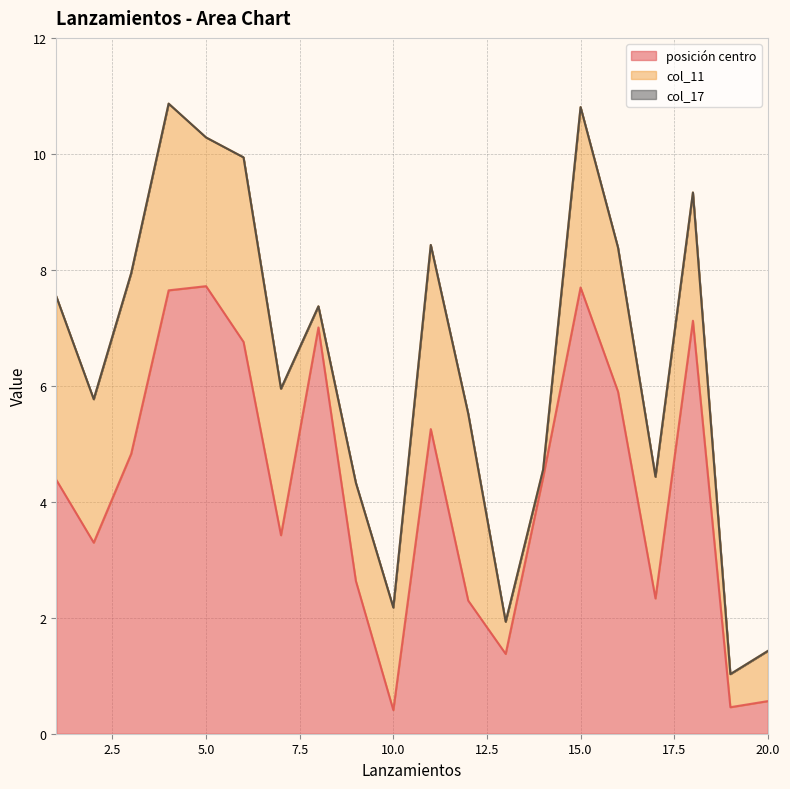

In col_11, how many points are higher than both neighbors (excluding endpoints)?

5